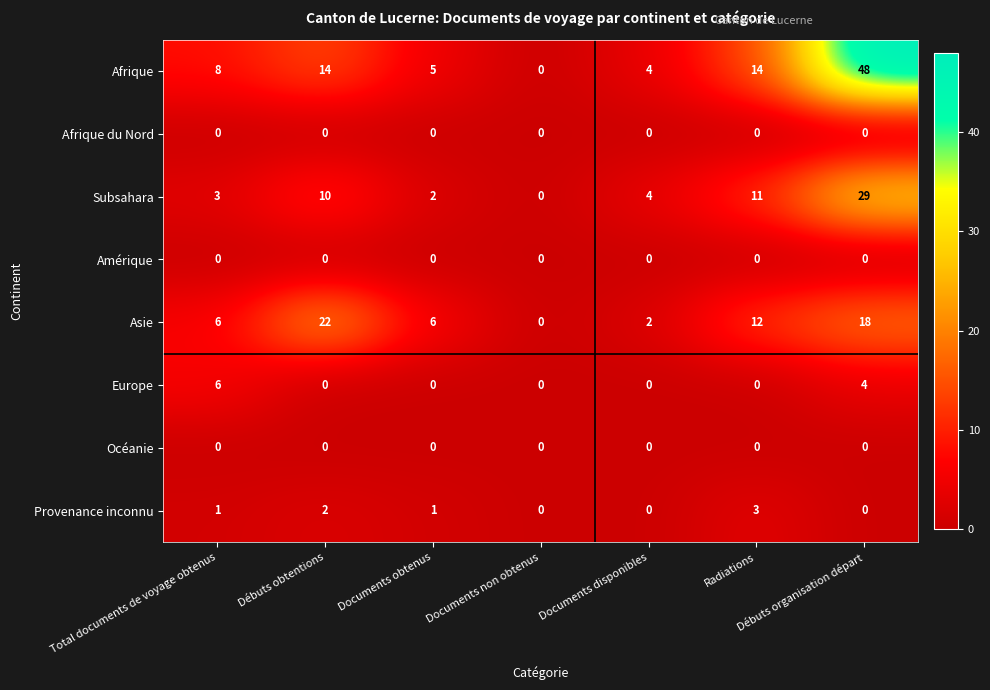

Which category has the highest value in the Afrique series?

Débuts organisation départ